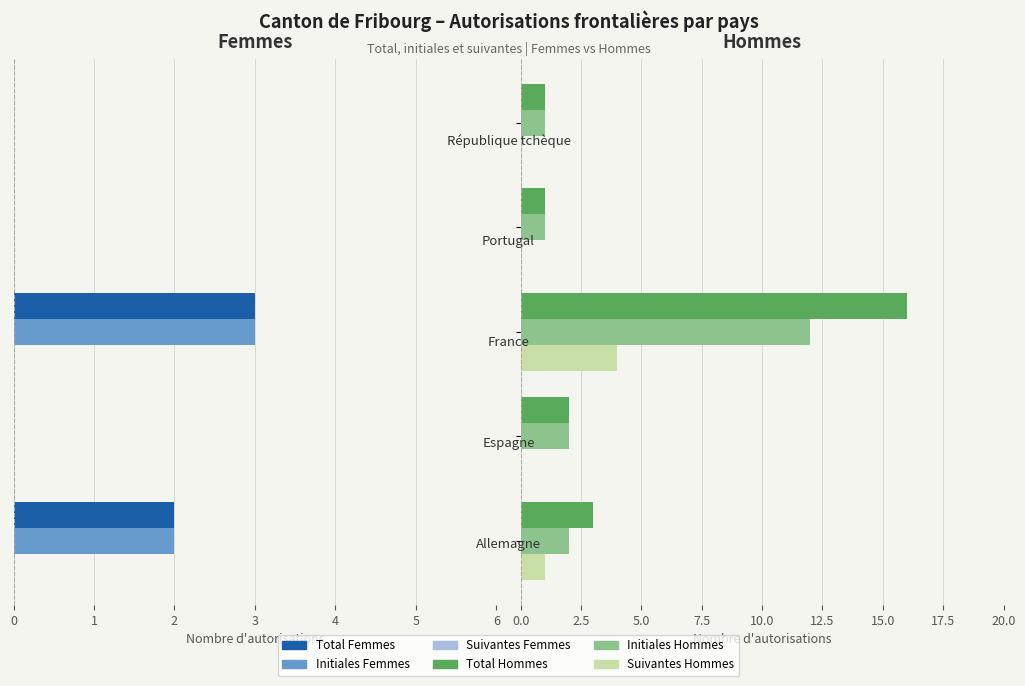

What is the sum of all Initiales (Hommes) values?

18.0